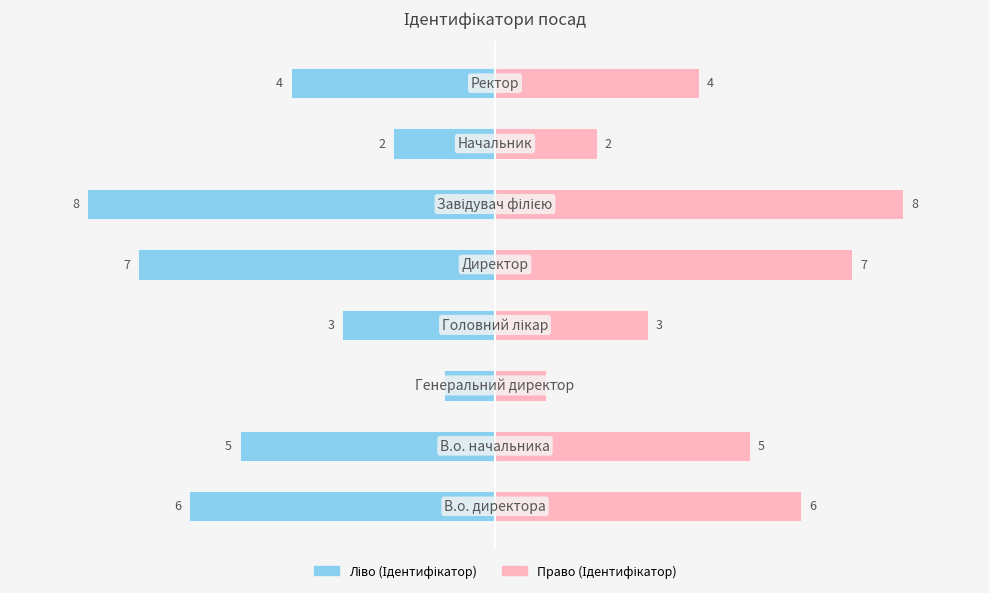

What is the value of the Ідентифікатор (right) bar at the 8th from the left?

4